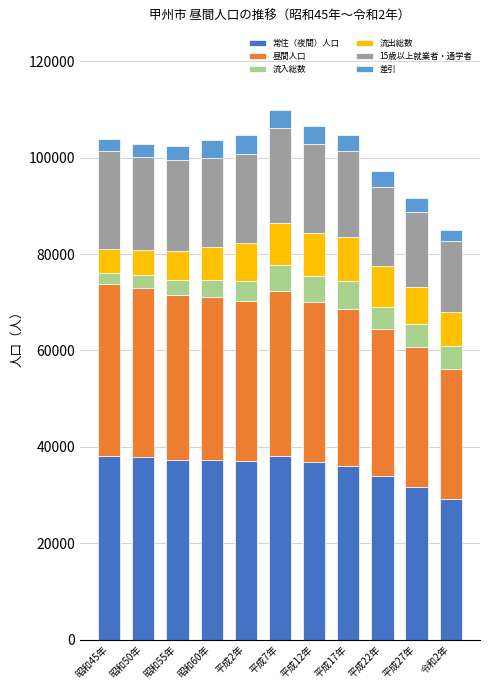

What is the total value across all series at 昭和50年?

102848